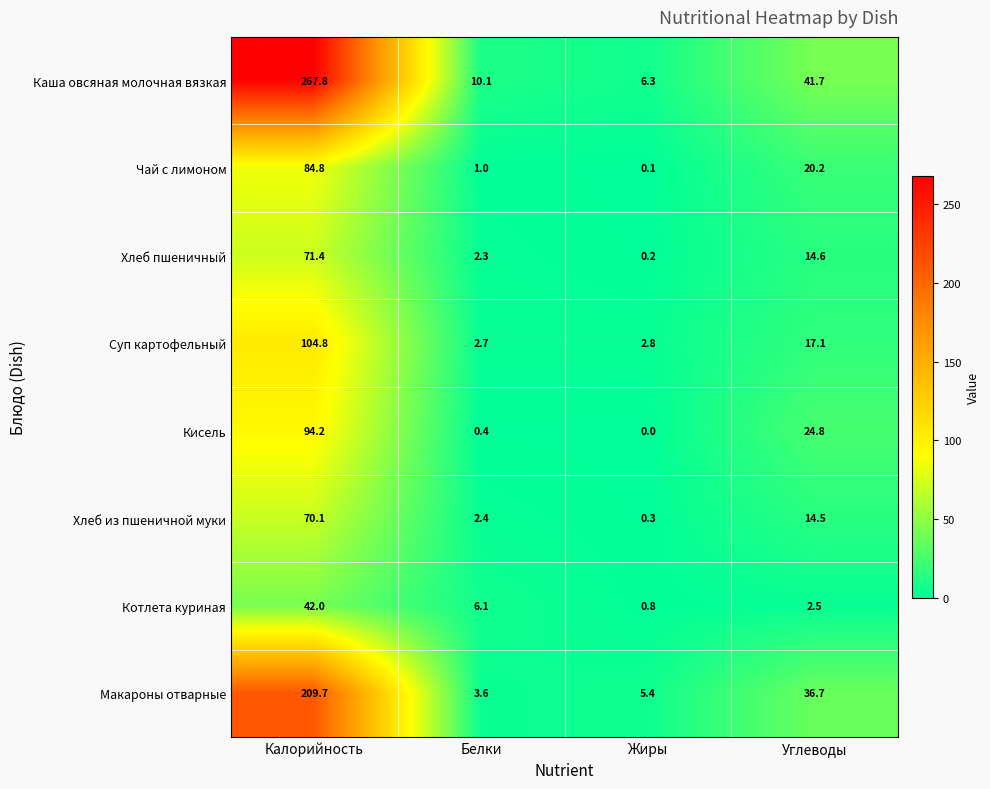

At which category does the chart reach its peak across all series?

Калорийность